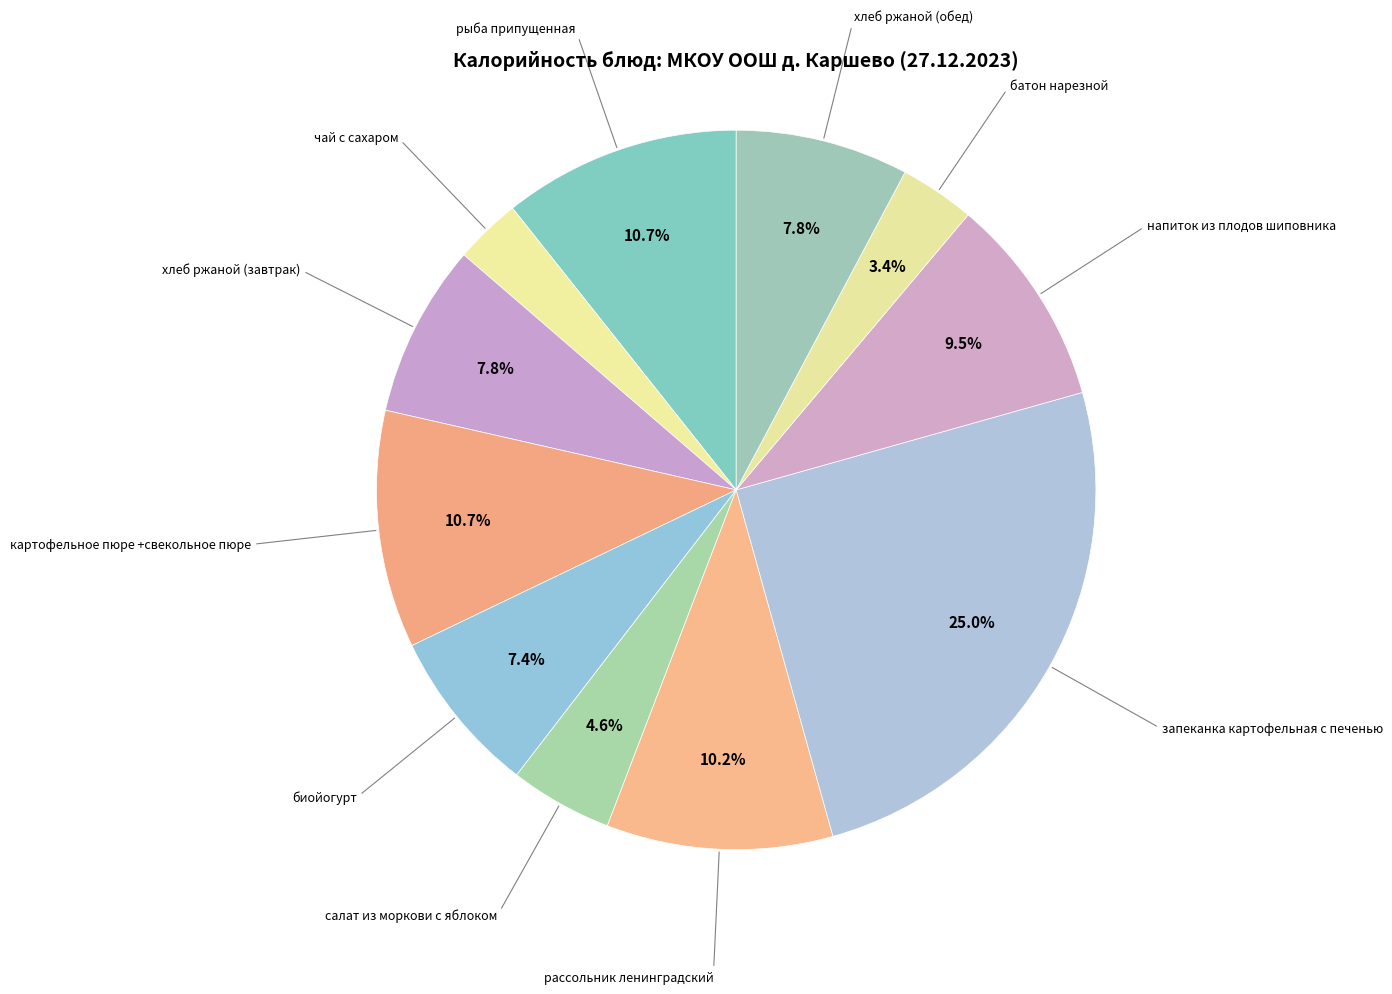

Is it true that хлеб ржаной (завтрак) is 22% of the pie?

False